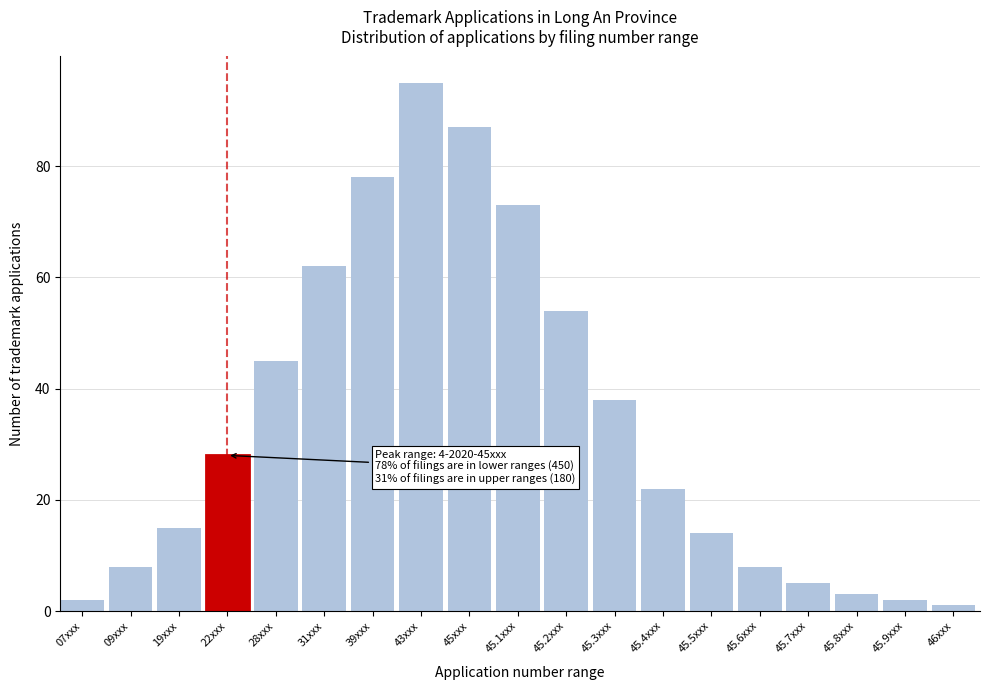

Reading left to right, extract all data points from this chart.

07xxx=2	09xxx=8	19xxx=15	22xxx=28	28xxx=45	31xxx=62	39xxx=78	43xxx=95	45xxx=87	45.1xxx=73	45.2xxx=54	45.3xxx=38	45.4xxx=22	45.5xxx=14	45.6xxx=8	45.7xxx=5	45.8xxx=3	45.9xxx=2	46xxx=1